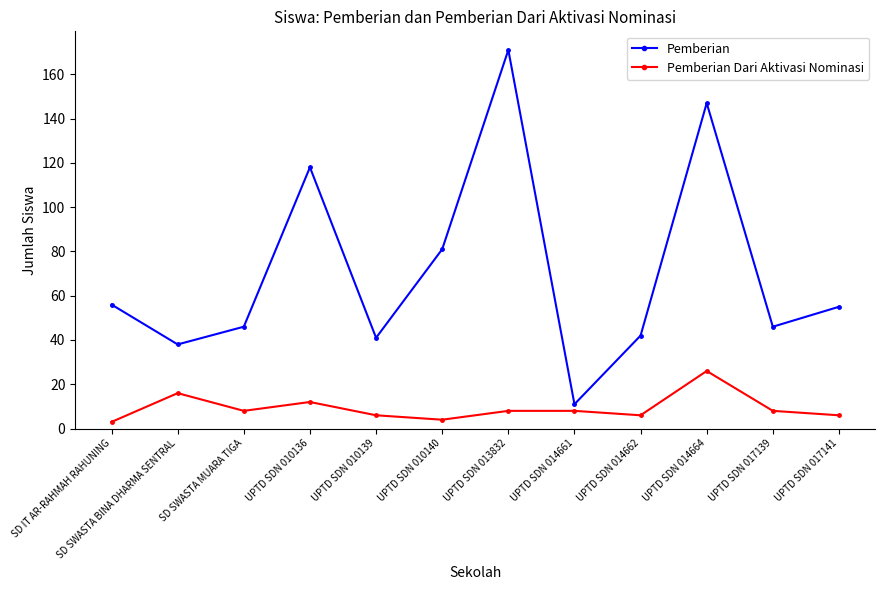

List the series in order of their peak value, highest first.

Pemberian, Pemberian Dari Aktivasi Nominasi